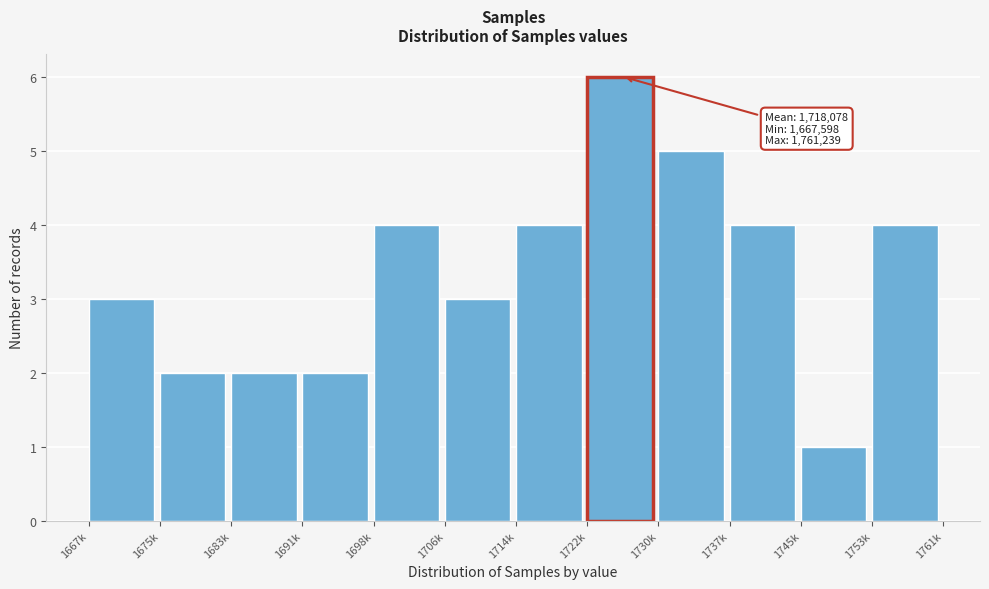

Reading right to left, transcribe all the data shown in this chart.

4	1	4	5	6	4	3	4	2	2	2	3